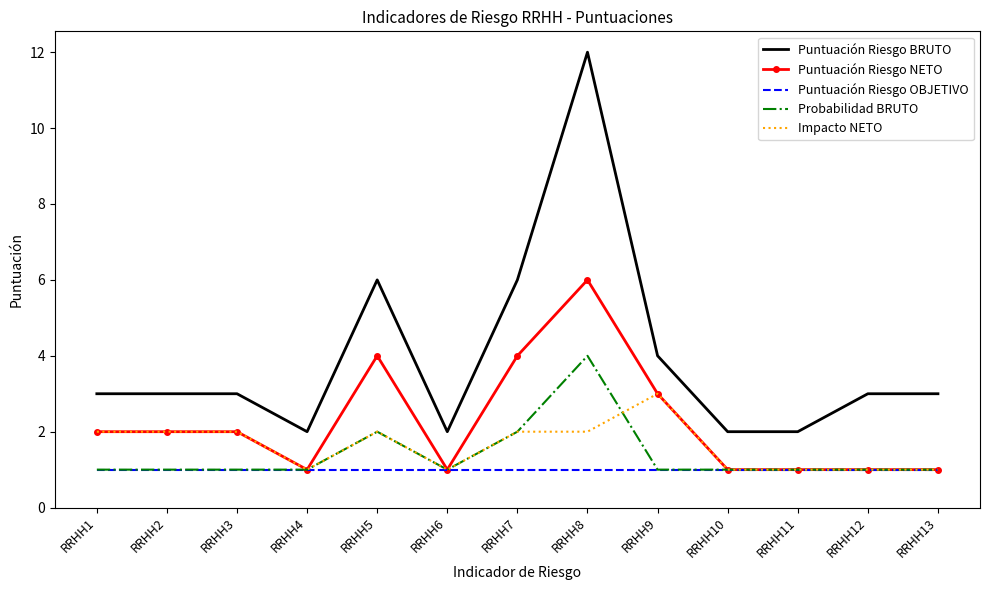

Rank the series by their maximum value, from highest to lowest.

Puntuación Riesgo BRUTO, Puntuación Riesgo NETO, Probabilidad BRUTO, Impacto NETO, Puntuación Riesgo OBJETIVO